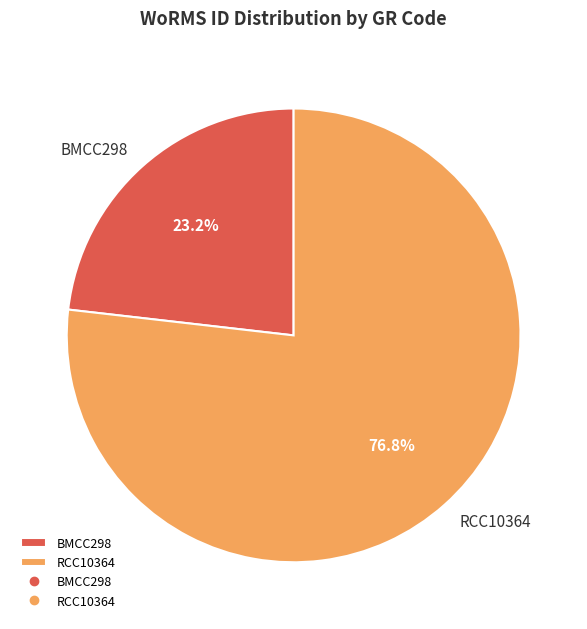

True or false: BMCC298 accounts for 23% of the total.

True